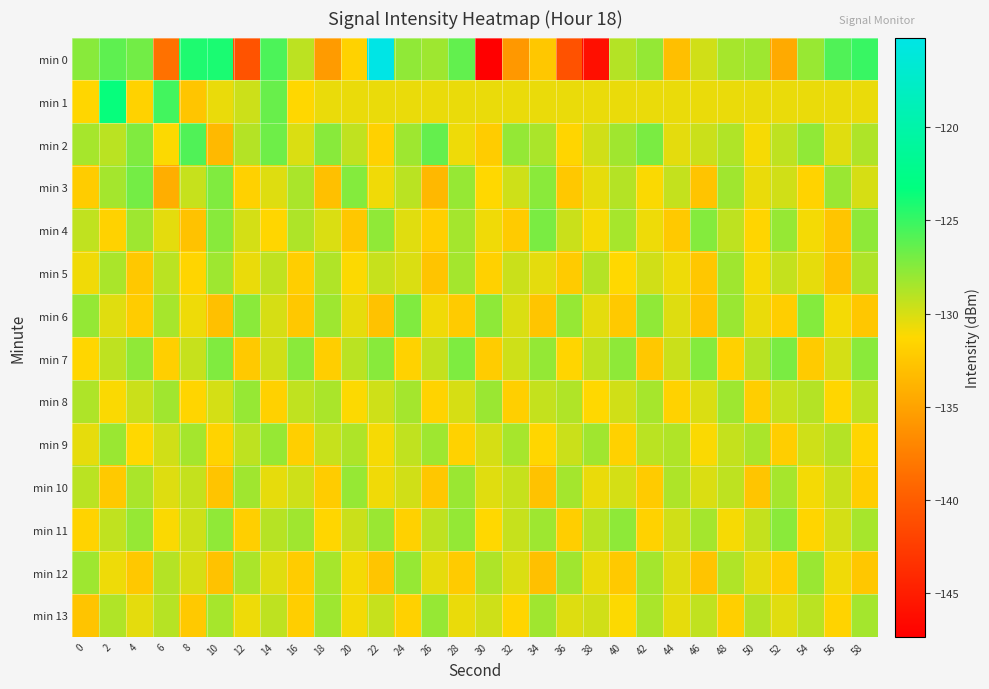

Reading left to right, transcribe all the data shown in this chart.

min 0: 0=-127.6	2=-126.2	4=-126.8	6=-138.4	8=-124.2	10=-124.1	12=-140.7	14=-125.6	16=-129.2	18=-135.5	20=-131.8	22=-115.2	24=-127.8	26=-128.2	28=-126.3	30=-147.3	32=-135.7	34=-132.5	36=-140.8	38=-146.1	40=-128.9	42=-127.9	44=-133.0	46=-129.8	48=-128.5	50=-128.2	52=-134.5	54=-128.1	56=-125.8	58=-125.0
min 1: 0=-131.4	2=-123.4	4=-131.6	6=-125.4	8=-132.6	10=-130.6	12=-129.7	14=-126.5	16=-131.4	18=-130.6	20=-130.6	22=-130.6	24=-130.6	26=-130.6	28=-130.6	30=-130.6	32=-130.6	34=-130.6	36=-130.6	38=-130.6	40=-130.6	42=-130.6	44=-130.6	46=-130.6	48=-130.6	50=-130.6	52=-130.6	54=-130.6	56=-130.6	58=-130.6
min 2: 0=-128.5	2=-129.1	4=-127.3	6=-131.2	8=-125.8	10=-133.4	12=-128.9	14=-126.7	16=-130.1	18=-127.5	20=-129.3	22=-131.8	24=-128.2	26=-126.4	28=-130.7	30=-132.1	32=-127.9	34=-128.6	36=-131.5	38=-129.8	40=-128.3	42=-127.1	44=-130.4	46=-129.6	48=-128.8	50=-131.0	52=-129.2	54=-127.8	56=-130.3	58=-128.7
min 3: 0=-132.1	2=-128.4	4=-126.9	6=-134.2	8=-129.5	10=-127.3	12=-131.8	14=-130.2	16=-128.6	18=-132.9	20=-127.4	22=-130.8	24=-129.1	26=-133.5	28=-128.0	30=-131.3	32=-129.7	34=-127.6	36=-132.4	38=-130.5	40=-128.9	42=-131.1	44=-129.4	46=-132.7	48=-128.3	50=-130.6	52=-129.8	54=-131.6	56=-128.1	58=-130.0
min 4: 0=-129.3	2=-131.7	4=-128.2	6=-130.4	8=-132.8	10=-127.5	12=-129.9	14=-131.4	16=-128.7	18=-130.1	20=-132.5	22=-127.8	24=-130.3	26=-131.9	28=-128.4	30=-130.8	32=-132.2	34=-127.1	36=-129.6	38=-131.0	40=-128.5	42=-130.7	44=-132.3	46=-127.4	48=-129.2	50=-131.5	52=-128.0	54=-130.9	56=-132.6	58=-127.7
min 5: 0=-130.8	2=-128.6	4=-132.4	6=-129.1	8=-131.5	10=-128.2	12=-130.6	14=-129.3	16=-132.0	18=-128.8	20=-131.2	22=-129.5	24=-130.1	26=-132.7	28=-128.4	30=-131.8	32=-129.6	34=-130.4	36=-132.2	38=-128.9	40=-131.3	42=-129.8	44=-130.7	46=-132.5	48=-128.3	50=-131.0	52=-129.4	54=-130.5	56=-132.8	58=-128.7
min 6: 0=-127.9	2=-130.3	4=-132.1	6=-128.5	8=-130.7	10=-132.9	12=-127.6	14=-130.0	16=-132.4	18=-128.2	20=-130.5	22=-132.8	24=-127.3	26=-130.8	28=-132.2	30=-127.7	32=-130.1	34=-132.6	36=-128.0	38=-130.4	40=-132.3	42=-127.8	44=-130.2	46=-132.7	48=-128.1	50=-130.6	52=-132.0	54=-127.4	56=-130.9	58=-132.5
min 7: 0=-131.4	2=-129.2	4=-127.8	6=-131.9	8=-129.5	10=-127.3	12=-132.3	14=-129.8	16=-127.6	18=-132.0	20=-129.1	22=-127.5	24=-131.7	26=-129.4	28=-127.2	30=-132.1	32=-129.7	34=-127.9	36=-131.5	38=-129.3	40=-127.7	42=-132.4	44=-129.6	46=-127.4	48=-131.8	50=-129.0	52=-127.1	54=-132.2	56=-129.9	58=-127.6
min 8: 0=-128.7	2=-131.1	4=-129.6	6=-128.3	8=-131.5	10=-129.9	12=-128.0	14=-131.8	16=-129.3	18=-128.6	20=-131.2	22=-129.7	24=-128.4	26=-131.6	28=-130.0	30=-128.1	32=-131.9	34=-129.4	36=-128.8	38=-131.3	40=-129.8	42=-128.5	44=-131.7	46=-130.1	48=-128.2	50=-132.0	52=-129.5	54=-128.9	56=-131.4	58=-129.2
min 9: 0=-130.5	2=-128.1	4=-131.3	6=-129.8	8=-128.4	10=-131.6	12=-129.2	14=-128.0	16=-131.9	18=-129.5	20=-128.7	22=-131.0	24=-129.3	26=-128.2	28=-131.7	30=-130.0	32=-128.5	34=-131.4	36=-129.6	38=-128.3	40=-131.8	42=-129.1	44=-128.8	46=-131.1	48=-129.4	50=-128.6	52=-132.0	54=-129.7	56=-128.9	58=-131.5
min 10: 0=-129.1	2=-132.3	4=-128.6	6=-130.2	8=-129.4	10=-132.7	12=-128.3	14=-130.5	16=-129.7	18=-132.1	20=-128.0	22=-130.8	24=-129.8	26=-132.5	28=-128.1	30=-130.3	32=-129.5	34=-132.8	36=-128.4	38=-130.6	40=-129.9	42=-132.2	44=-128.7	46=-130.1	48=-129.2	50=-132.6	52=-128.5	54=-130.9	56=-129.6	58=-132.0
min 11: 0=-131.6	2=-129.3	4=-128.0	6=-131.1	8=-129.7	10=-127.8	12=-131.9	14=-129.0	16=-128.3	18=-131.4	20=-129.6	22=-128.1	24=-131.8	26=-129.2	28=-127.9	30=-131.3	32=-129.5	34=-128.2	36=-132.0	38=-129.1	40=-127.7	42=-131.7	44=-129.8	46=-128.4	48=-131.0	50=-129.4	52=-127.6	54=-131.5	56=-129.9	58=-128.5
min 12: 0=-128.2	2=-130.7	4=-132.4	6=-128.9	8=-130.0	10=-132.8	12=-128.6	14=-130.3	16=-132.1	18=-128.5	20=-130.9	22=-132.6	24=-128.0	26=-130.5	28=-132.2	30=-128.7	32=-130.1	34=-132.9	36=-128.3	38=-130.6	40=-132.3	42=-128.4	44=-130.2	46=-132.7	48=-128.8	50=-130.4	52=-132.0	54=-128.1	56=-130.8	58=-132.5
min 13: 0=-132.7	2=-128.8	4=-130.4	6=-129.0	8=-132.3	10=-128.5	12=-130.7	14=-129.2	16=-132.0	18=-128.2	20=-130.9	22=-129.5	24=-131.8	26=-128.0	28=-130.6	30=-129.7	32=-131.5	34=-128.3	36=-130.2	38=-129.8	40=-131.2	42=-128.6	44=-130.5	46=-129.3	48=-131.9	50=-128.9	52=-130.3	54=-129.1	56=-131.6	58=-128.4